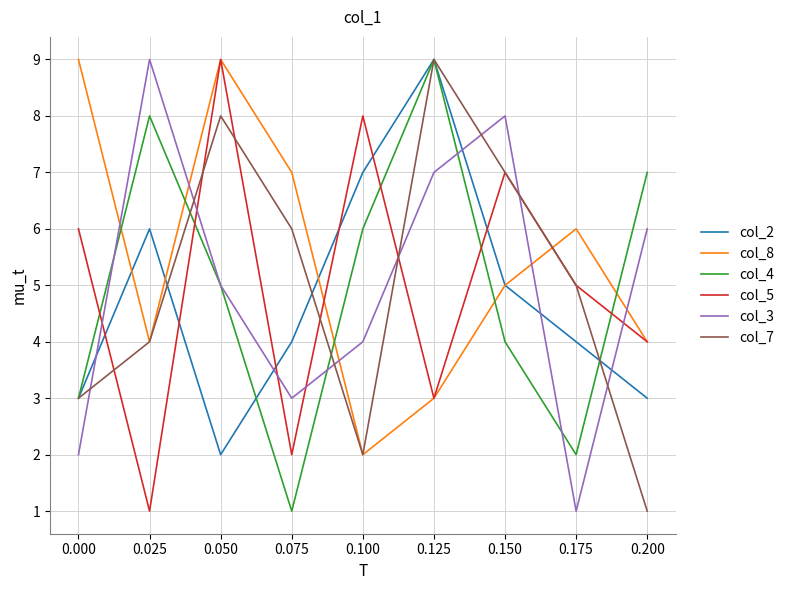

Rank the categories by col_5 value from highest to lowest.

0.050, 0.100, 0.150, 0.000, 0.175, 0.200, 0.125, 0.075, 0.025